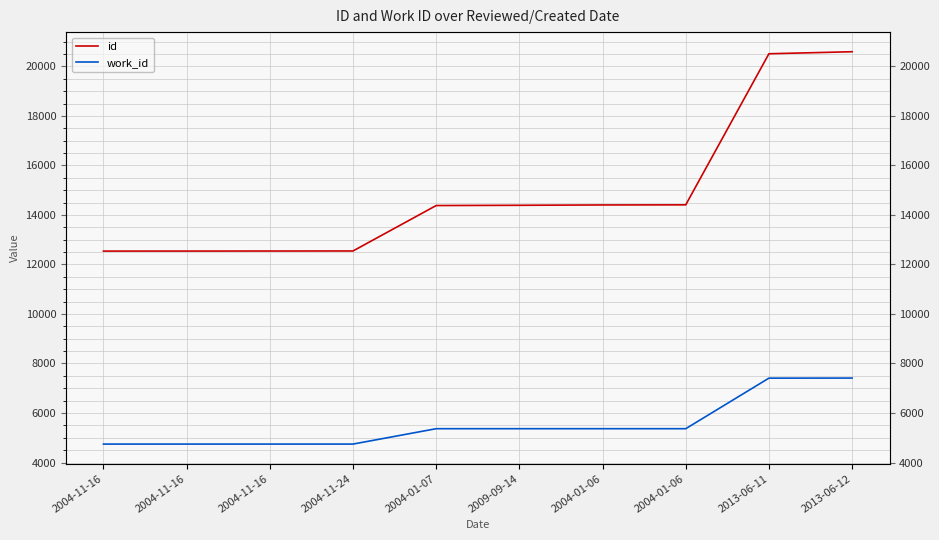

Rank the series at 2013-06-11 from lowest to highest value.

work_id, id